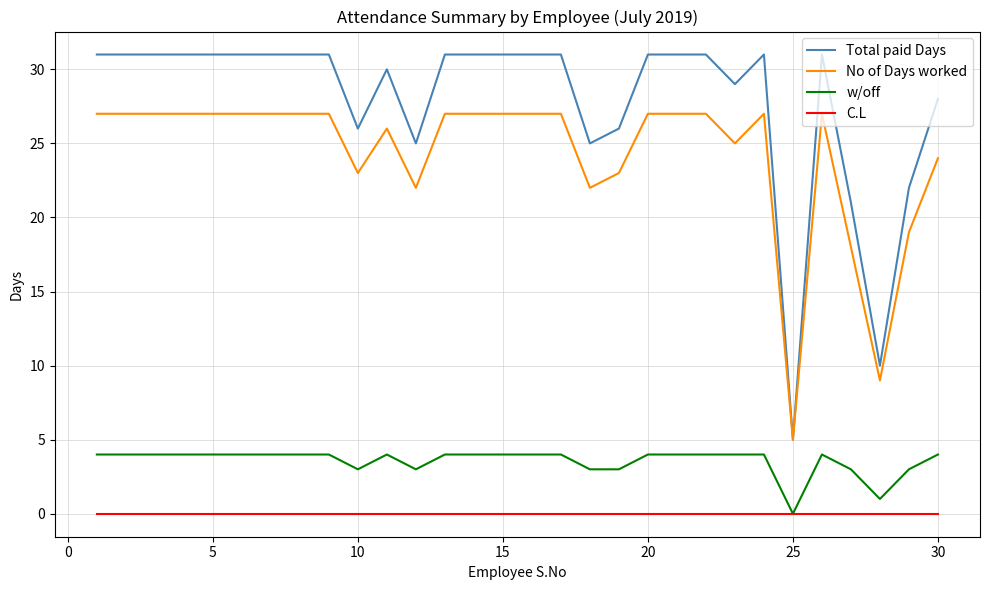

What is the maximum value shown in the chart?

31